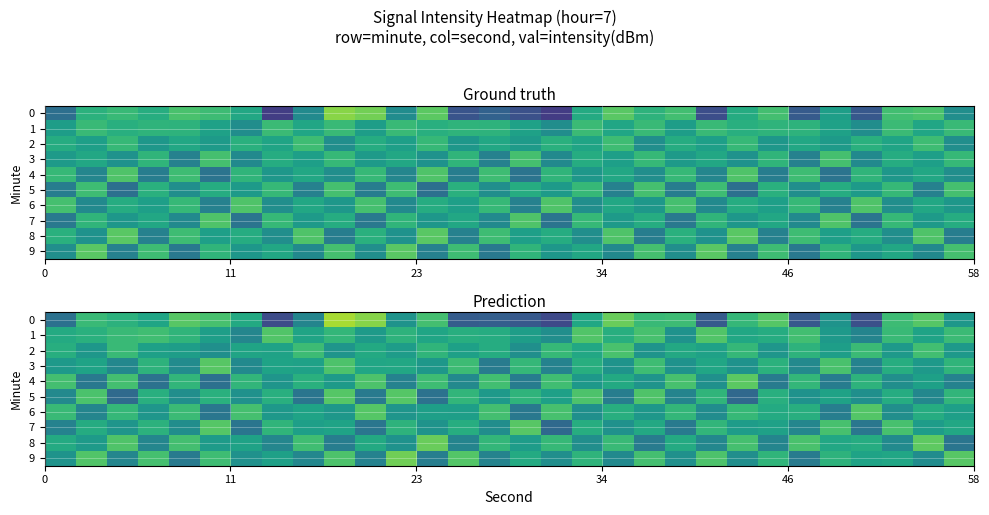

What is the smallest value displayed?

-109.0